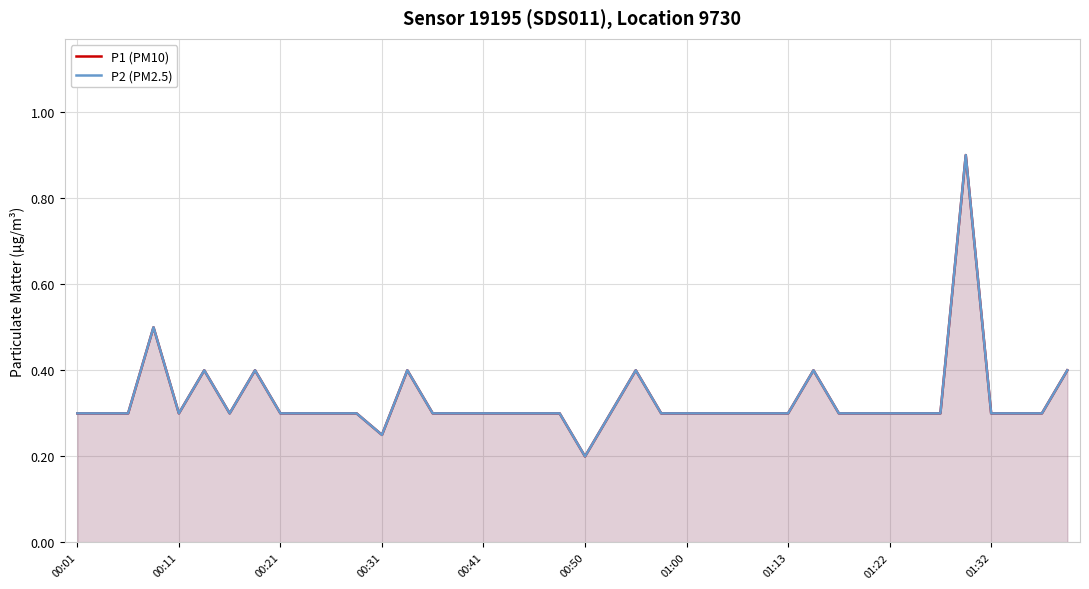

Which series has the largest total across all categories?

P1 (PM10)